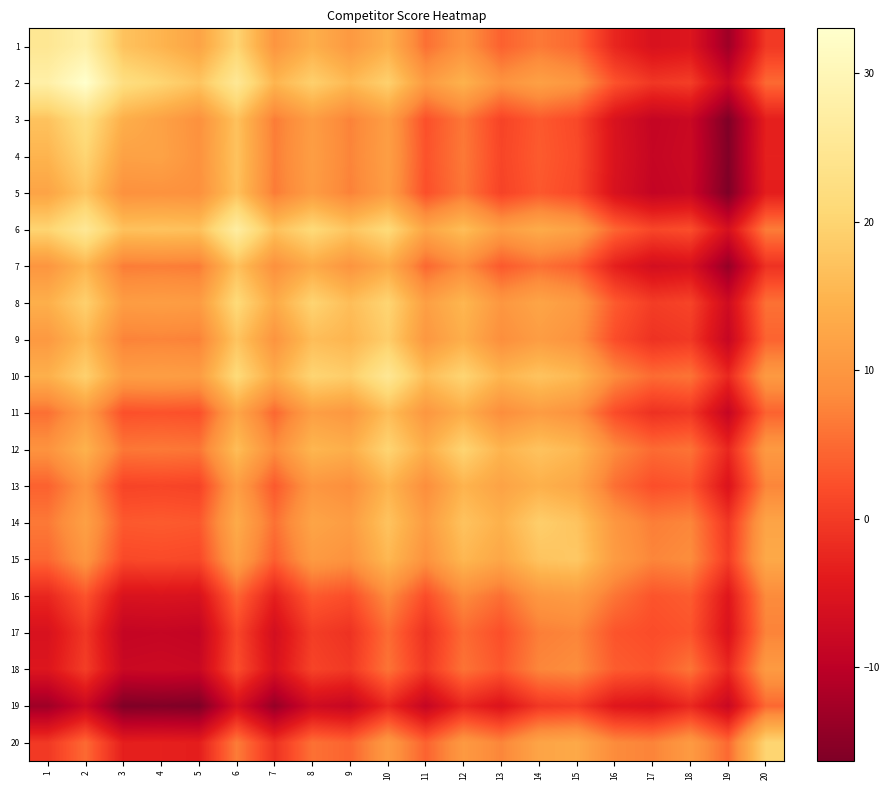

Reading left to right, list all the values displayed in this chart.

1: 1=25.0	2=27.8	3=17.1	4=14.9	5=12.2	6=20.0	7=9.8	8=14.1	9=10.4	10=14.2	11=5.5	12=9.3	13=4.1	14=6.4	15=4.7	16=-2.5	17=-5.7	18=-4.9	19=-13.1	20=-0.3
2: 1=27.8	2=33.0	3=22.3	4=20.1	5=17.4	6=25.2	7=15.0	8=19.3	9=15.6	10=19.4	11=10.7	12=14.5	13=9.3	14=11.6	15=9.9	16=2.7	17=-0.5	18=0.3	19=-7.9	20=4.9
3: 1=17.1	2=22.3	3=14.0	4=11.8	5=9.1	6=16.9	7=6.7	8=11.0	9=7.3	10=11.1	11=2.4	12=6.2	13=1.0	14=3.3	15=1.6	16=-5.6	17=-8.8	18=-8.0	19=-16.2	20=-3.4
4: 1=14.9	2=20.1	3=11.8	4=12.0	5=9.3	6=17.1	7=6.9	8=11.2	9=7.5	10=11.3	11=2.6	12=6.4	13=1.2	14=3.5	15=1.8	16=-5.4	17=-8.6	18=-7.8	19=-16.0	20=-3.2
5: 1=12.2	2=17.4	3=9.1	4=9.3	5=9.0	6=16.8	7=6.6	8=10.9	9=7.2	10=11.0	11=2.3	12=6.1	13=0.9	14=3.2	15=1.5	16=-5.7	17=-8.9	18=-8.1	19=-16.3	20=-3.5
6: 1=20.0	2=25.2	3=16.9	4=17.1	5=16.8	6=27.0	7=16.8	8=21.1	9=17.4	10=21.2	11=12.5	12=16.3	13=11.1	14=13.4	15=11.7	16=4.5	17=1.3	18=2.1	19=-6.1	20=6.7
7: 1=9.8	2=15.0	3=6.7	4=6.9	5=6.6	6=16.8	7=9.0	8=13.3	9=9.6	10=13.4	11=4.7	12=8.5	13=3.3	14=5.6	15=3.9	16=-3.3	17=-6.5	18=-5.7	19=-13.9	20=-1.1
8: 1=14.1	2=19.3	3=11.0	4=11.2	5=10.9	6=21.1	7=13.3	8=20.0	9=16.3	10=20.1	11=11.4	12=15.2	13=10.0	14=12.3	15=10.6	16=3.4	17=0.2	18=1.0	19=-7.2	20=5.6
9: 1=10.4	2=15.6	3=7.3	4=7.5	5=7.2	6=17.4	7=9.6	8=16.3	9=15.0	10=18.8	11=10.1	12=13.9	13=8.7	14=11.0	15=9.3	16=2.1	17=-1.1	18=-0.3	19=-8.5	20=4.3
10: 1=14.2	2=19.4	3=11.1	4=11.3	5=11.0	6=21.2	7=13.4	8=20.1	9=18.8	10=25.0	11=16.3	12=20.1	13=14.9	14=17.2	15=15.5	16=8.3	17=5.1	18=5.9	19=-2.3	20=10.5
11: 1=5.5	2=10.7	3=2.4	4=2.6	5=2.3	6=12.5	7=4.7	8=11.4	9=10.1	10=16.3	11=10.0	12=13.8	13=8.6	14=10.9	15=9.2	16=2.0	17=-1.2	18=-0.4	19=-8.6	20=4.2
12: 1=9.3	2=14.5	3=6.2	4=6.4	5=6.1	6=16.3	7=8.5	8=15.2	9=13.9	10=20.1	11=13.8	12=20.0	13=14.8	14=17.1	15=15.4	16=8.2	17=5.0	18=5.8	19=-2.4	20=10.4
13: 1=4.1	2=9.3	3=1.0	4=1.2	5=0.9	6=11.1	7=3.3	8=10.0	9=8.7	10=14.9	11=8.6	12=14.8	13=12.0	14=14.3	15=12.6	16=5.4	17=2.2	18=3.0	19=-5.2	20=7.6
14: 1=6.4	2=11.6	3=3.3	4=3.5	5=3.2	6=13.4	7=5.6	8=12.3	9=11.0	10=17.2	11=10.9	12=17.1	13=14.3	14=19.0	15=17.3	16=10.1	17=6.9	18=7.7	19=-0.5	20=12.3
15: 1=4.7	2=9.9	3=1.6	4=1.8	5=1.5	6=11.7	7=3.9	8=10.6	9=9.3	10=15.5	11=9.2	12=15.4	13=12.6	14=17.3	15=18.0	16=10.8	17=7.6	18=8.4	19=0.2	20=13.0
16: 1=-2.5	2=2.7	3=-5.6	4=-5.4	5=-5.7	6=4.5	7=-3.3	8=3.4	9=2.1	10=8.3	11=2.0	12=8.2	13=5.4	14=10.1	15=10.8	16=6.0	17=2.8	18=3.6	19=-4.6	20=8.2
17: 1=-5.7	2=-0.5	3=-8.8	4=-8.6	5=-8.9	6=1.3	7=-6.5	8=0.2	9=-1.1	10=5.1	11=-1.2	12=5.0	13=2.2	14=6.9	15=7.6	16=2.8	17=2.0	18=2.8	19=-5.4	20=7.4
18: 1=-4.9	2=0.3	3=-8.0	4=-7.8	5=-8.1	6=2.1	7=-5.7	8=1.0	9=-0.3	10=5.9	11=-0.4	12=5.8	13=3.0	14=7.7	15=8.4	16=3.6	17=2.8	18=6.0	19=-2.2	20=10.6
19: 1=-13.1	2=-7.9	3=-16.2	4=-16.0	5=-16.3	6=-6.1	7=-13.9	8=-7.2	9=-8.5	10=-2.3	11=-8.6	12=-2.4	13=-5.2	14=-0.5	15=0.2	16=-4.6	17=-5.4	18=-2.2	19=-8.0	20=4.8
20: 1=-0.3	2=4.9	3=-3.4	4=-3.2	5=-3.5	6=6.7	7=-1.1	8=5.6	9=4.3	10=10.5	11=4.2	12=10.4	13=7.6	14=12.3	15=13.0	16=8.2	17=7.4	18=10.6	19=4.8	20=20.0